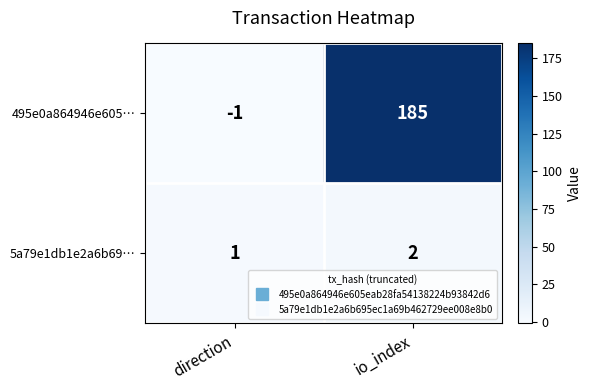

What is the difference between the highest and lowest values at io_index?

183